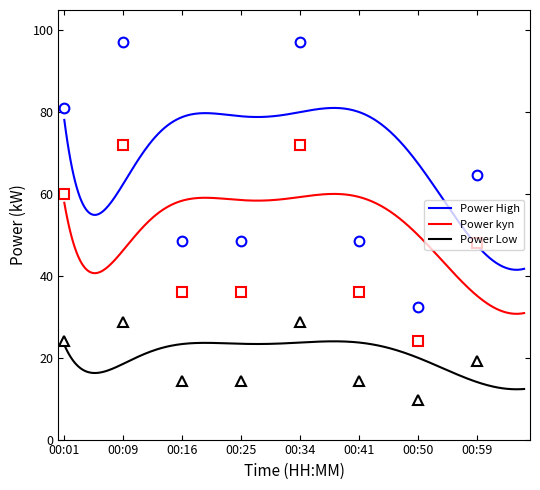

Where does the data first go above 48?

00:01